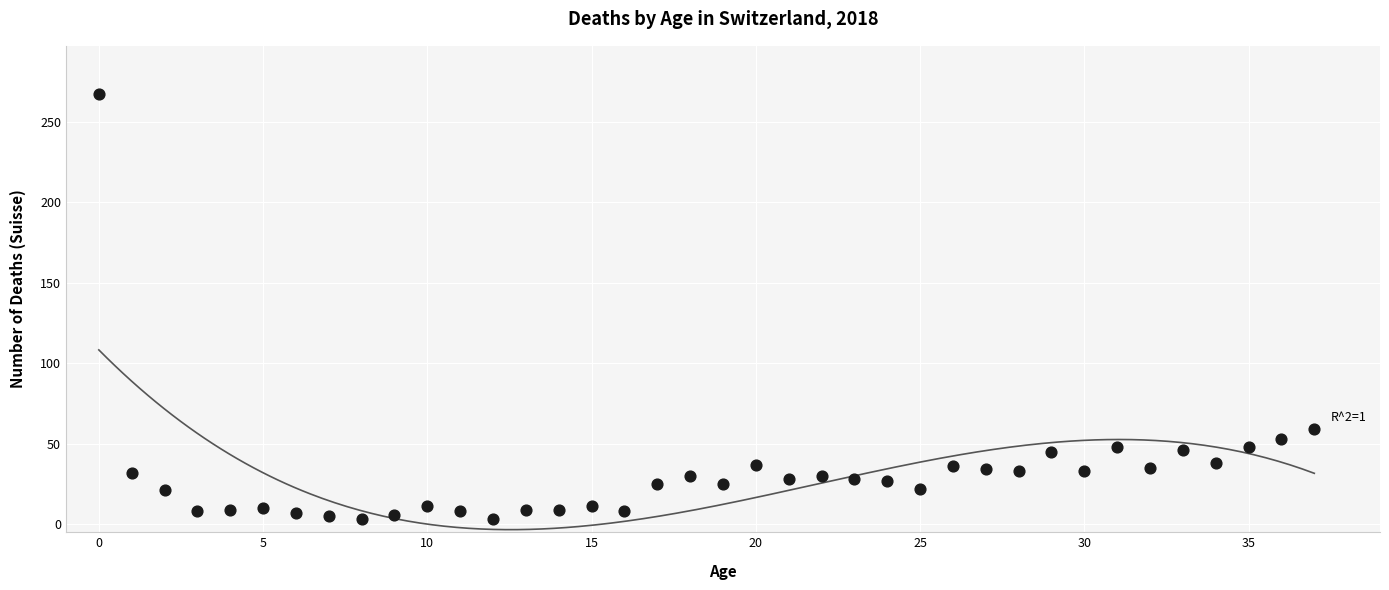

What is the range of Y values (max minus min)?

264